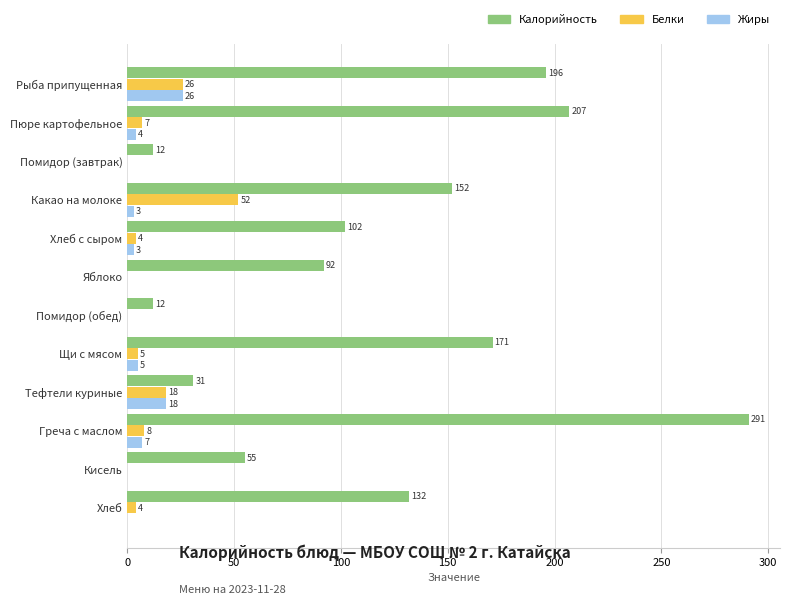

What is the sum of the Калорийность values at Кисель and Пюре картофельное?

262